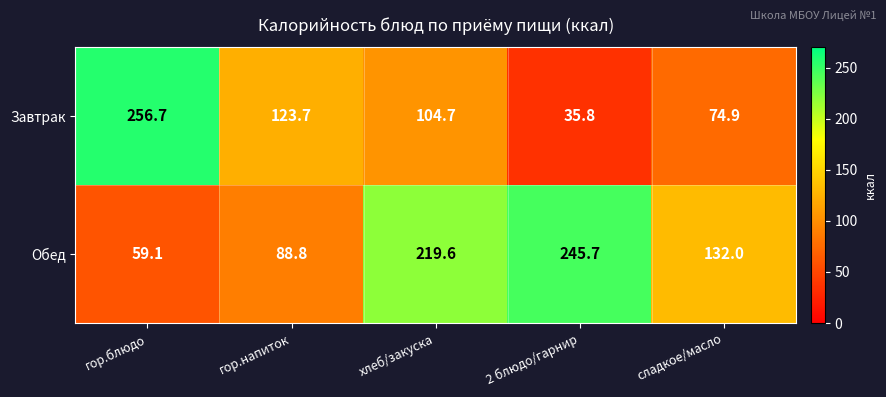

What is the sum of all Завтрак values?

595.8